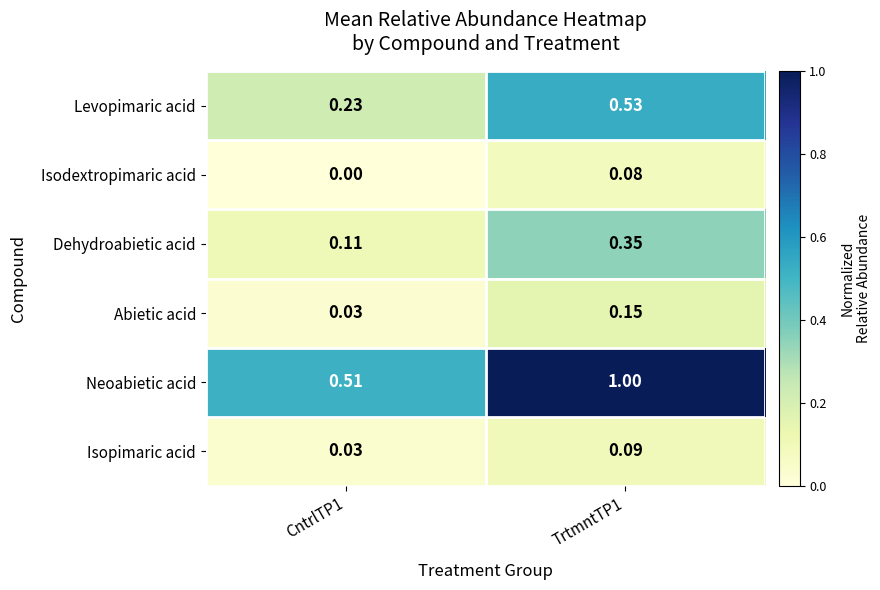

Between CntrlTP1 and TrtmntTP1, which series saw the biggest shift?

Neoabietic acid